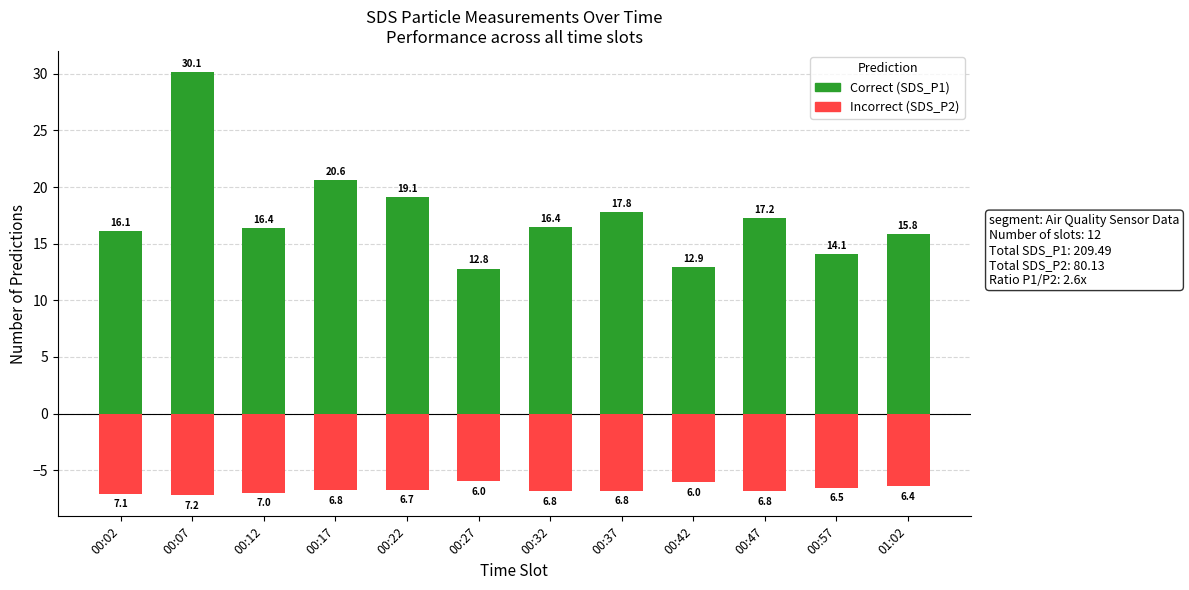

How many groups of bars are there?

12